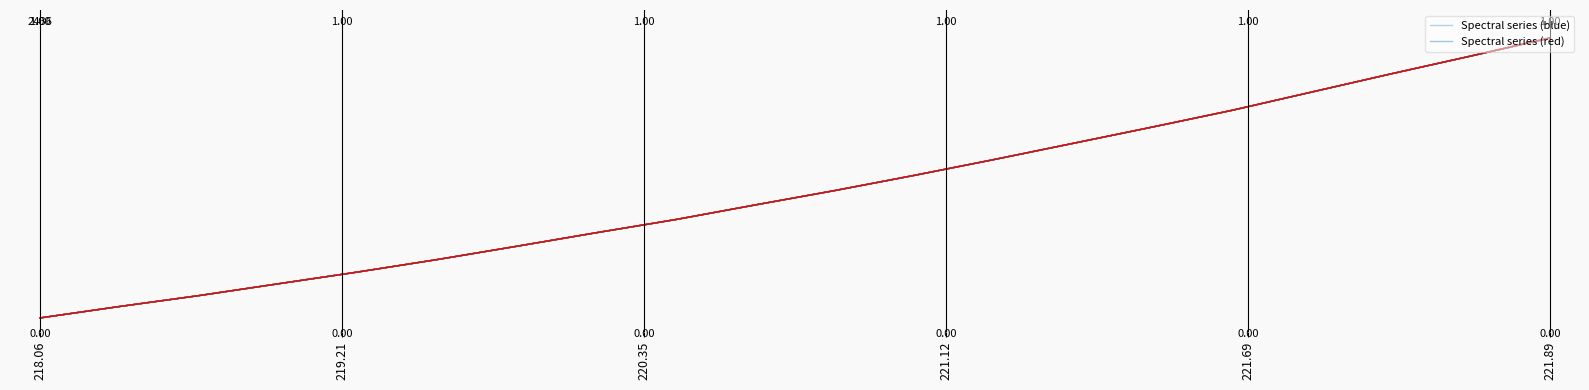

Does the chart display data point markers on the line(s)?

No